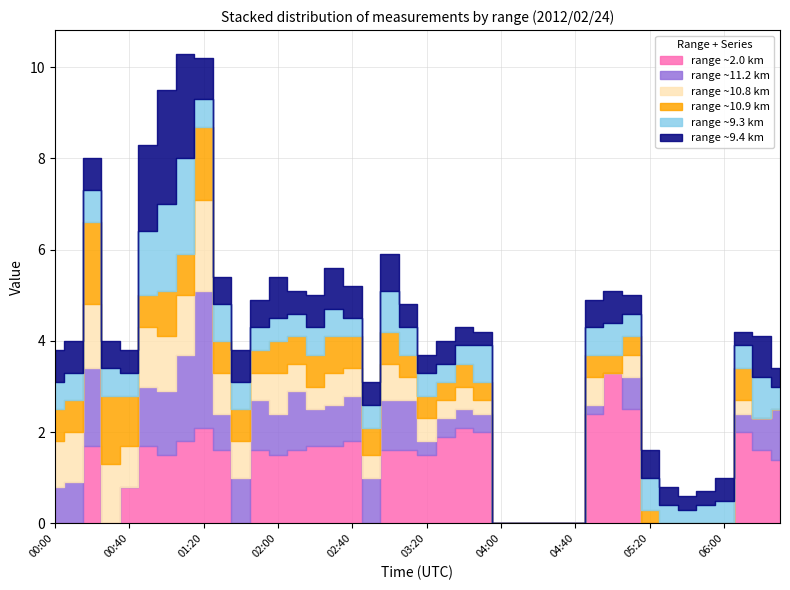

Where is the first local minimum for 11.205?

00:50